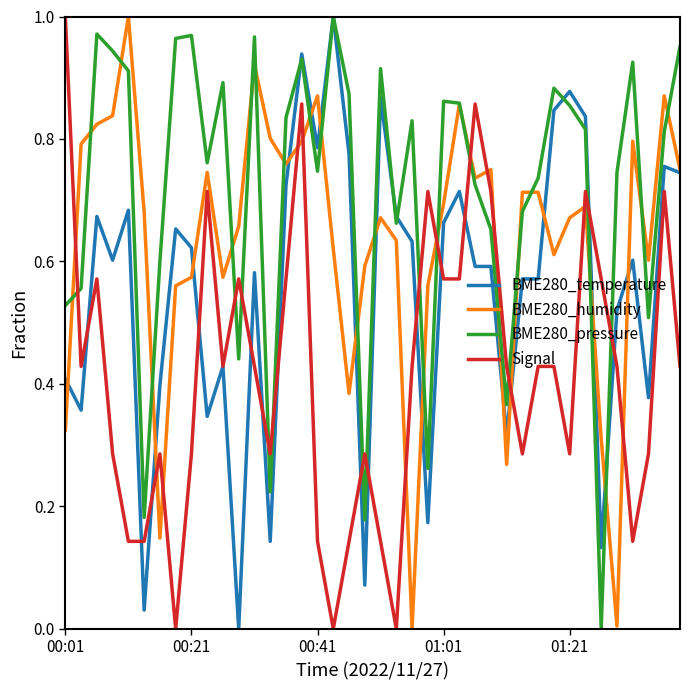

Does the chart have visible grid lines?

No